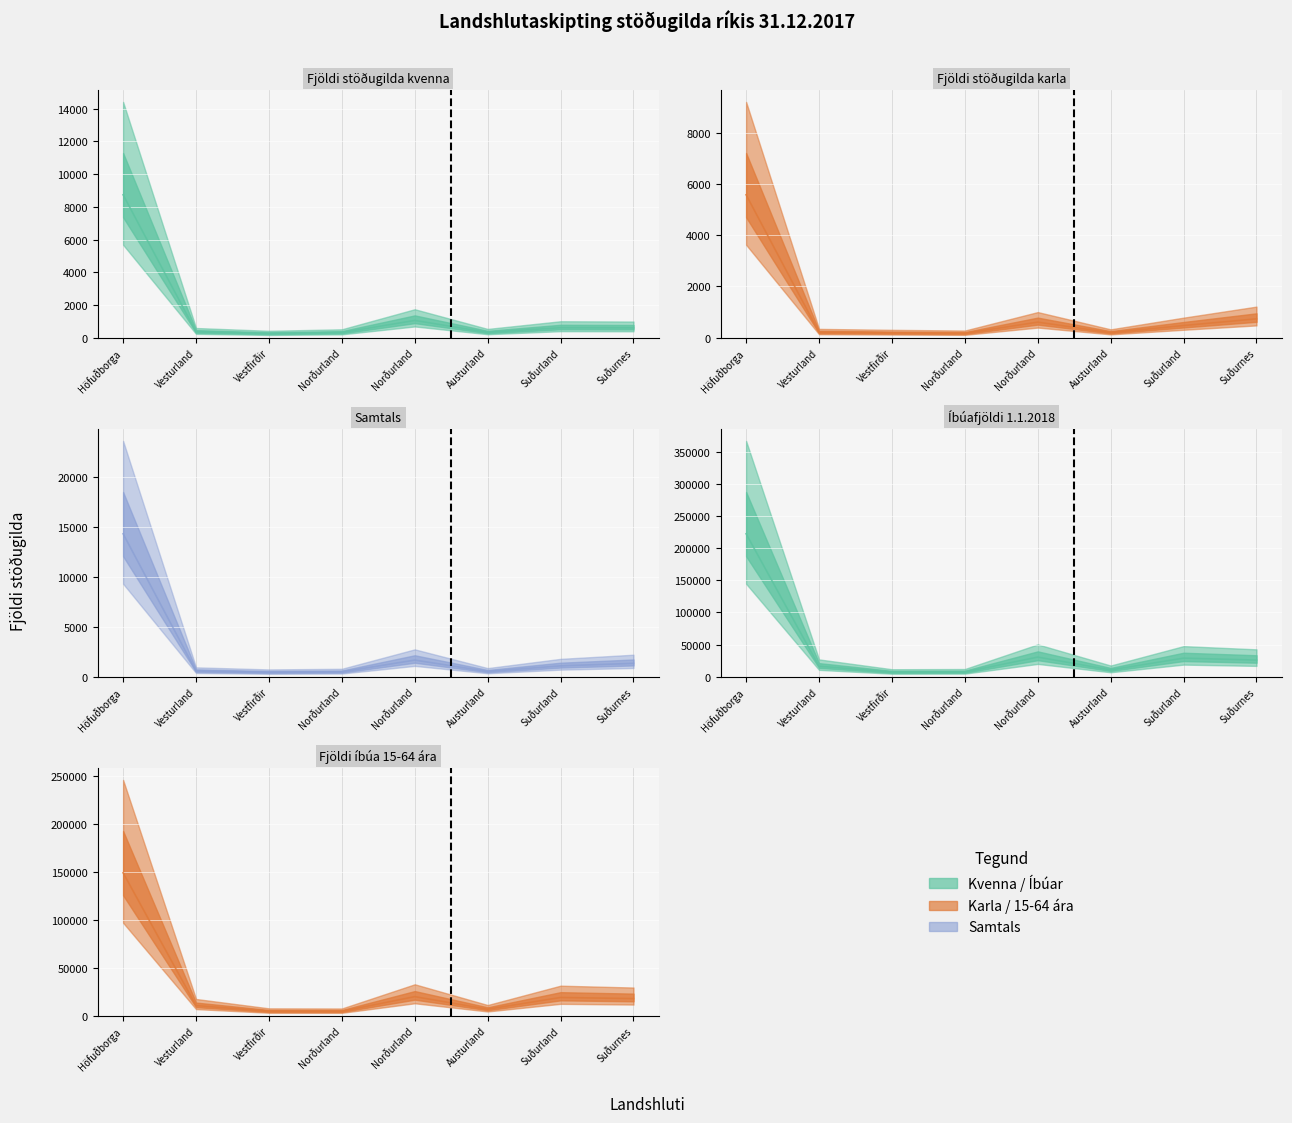

The Fjöldi stöðugilda kvenna series shows 322.9 at Austurland. True or false?

True